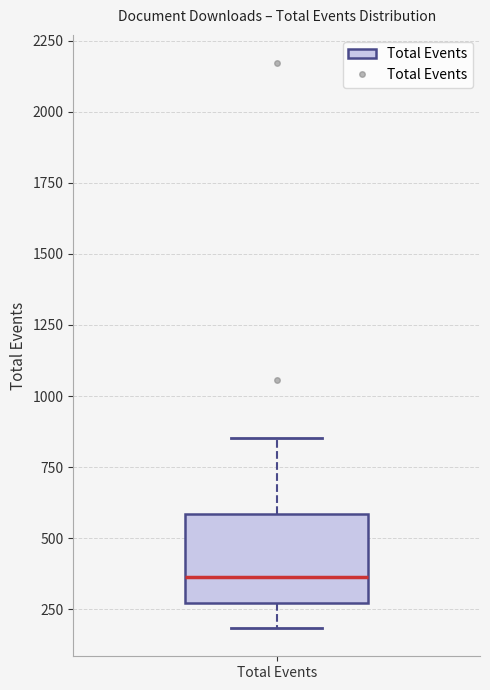

Where is the lower edge of the box for Total Events on the y-axis? The values are not printed on the chart, so give them approximately, as read against the axis.

250